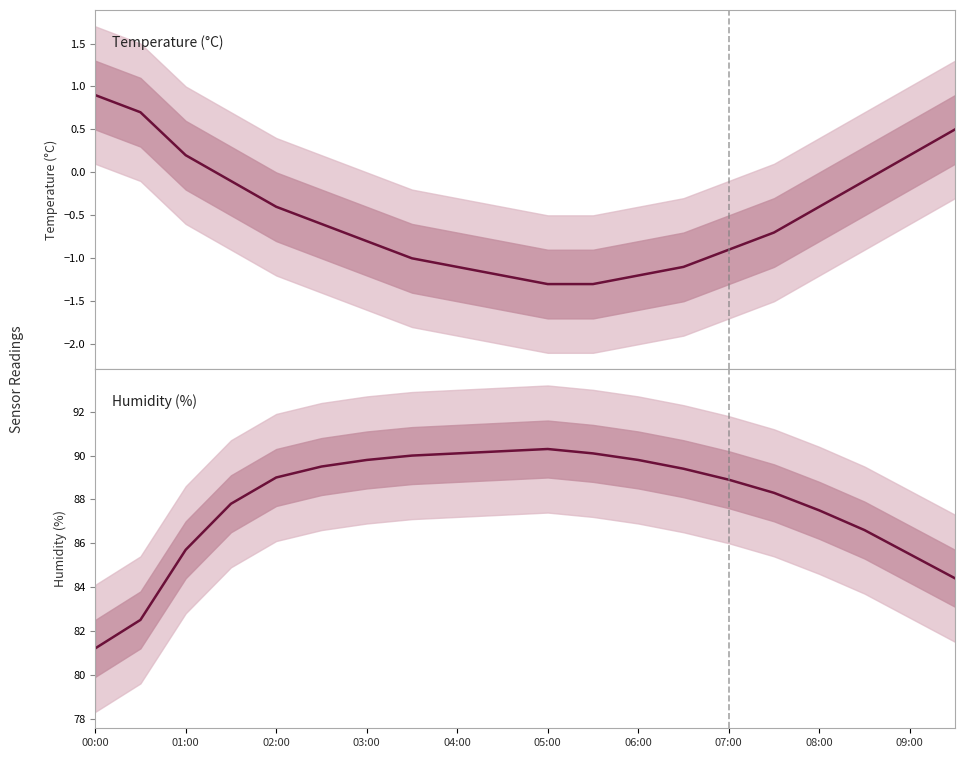

Which series has the widest spread of values?

humidity